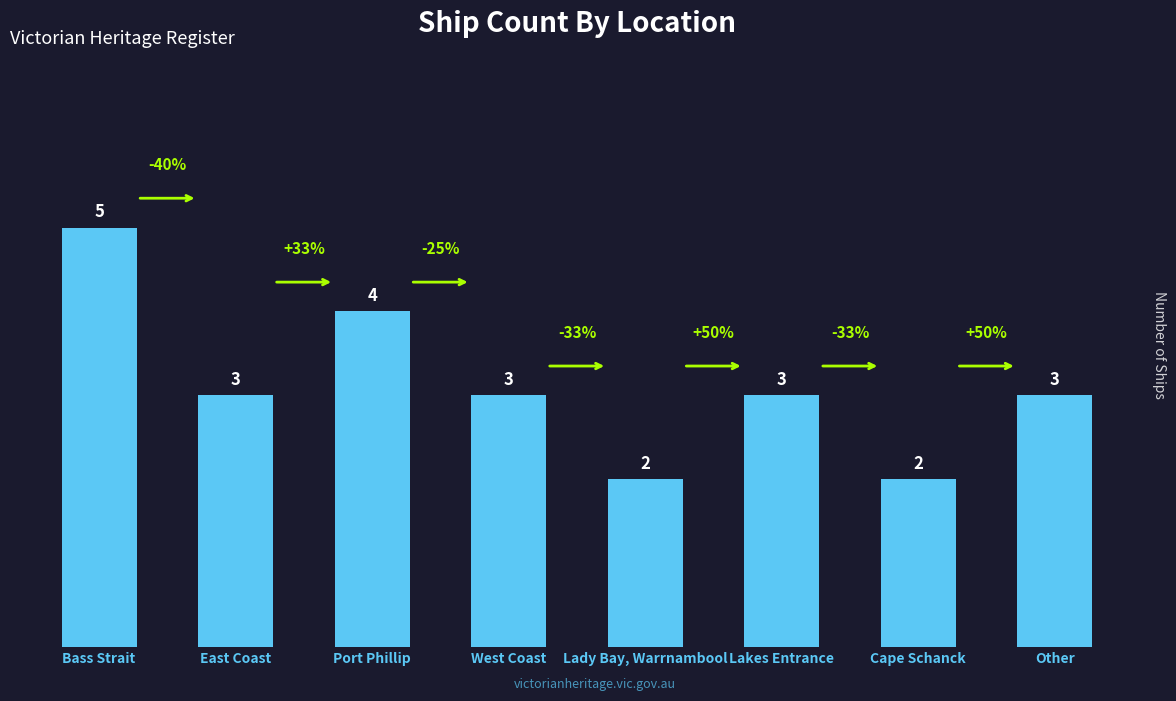

Approximately how many times larger is the value at East Coast compared to Lady Bay, Warrnambool?

1.5